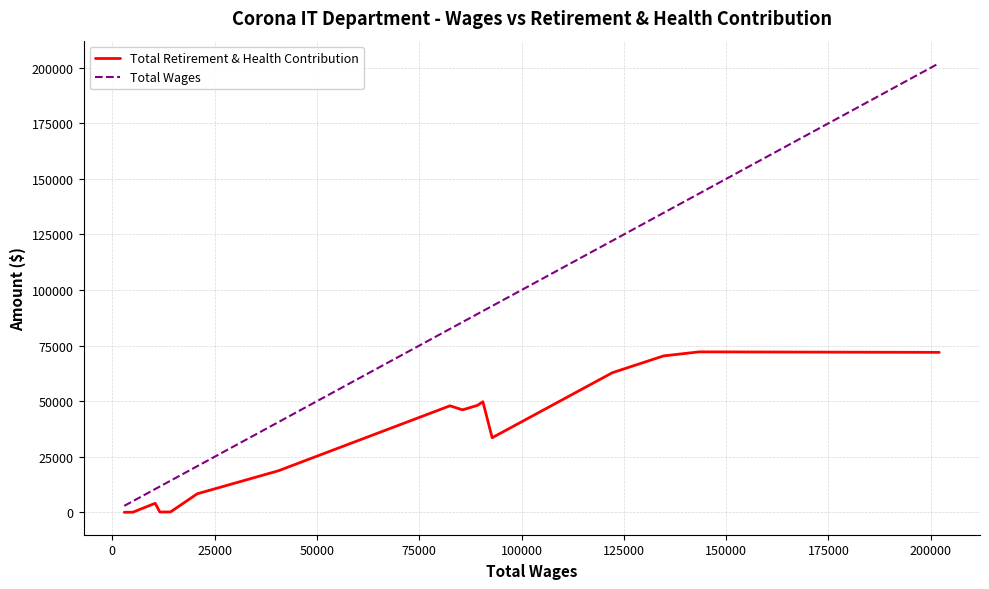

What is the lowest value of the Total Wages series?

2926